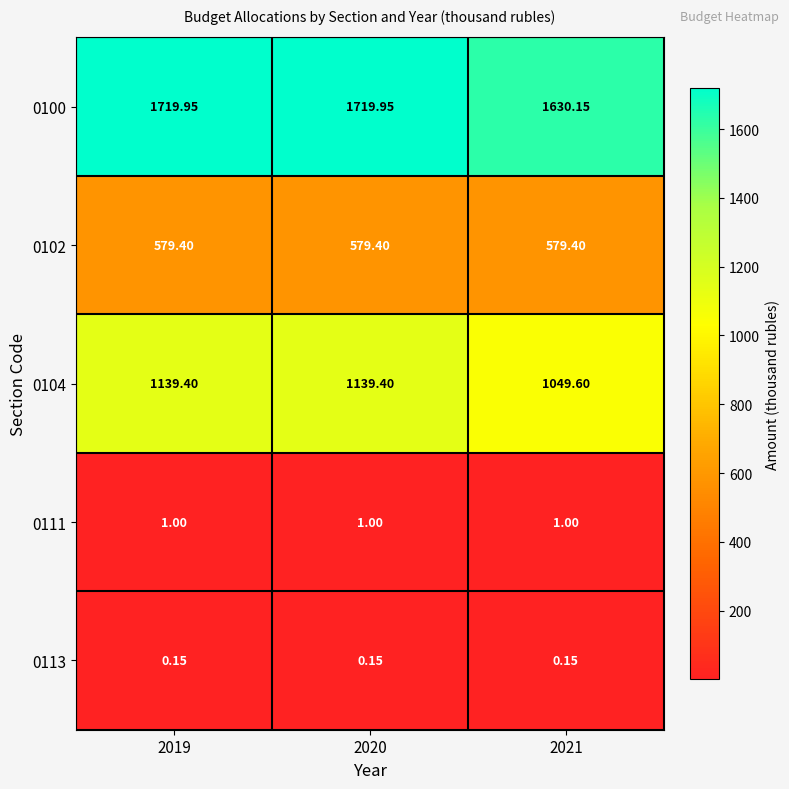

Is the value of 0102 at 2019 greater than the value of 0104 at 2020?

No